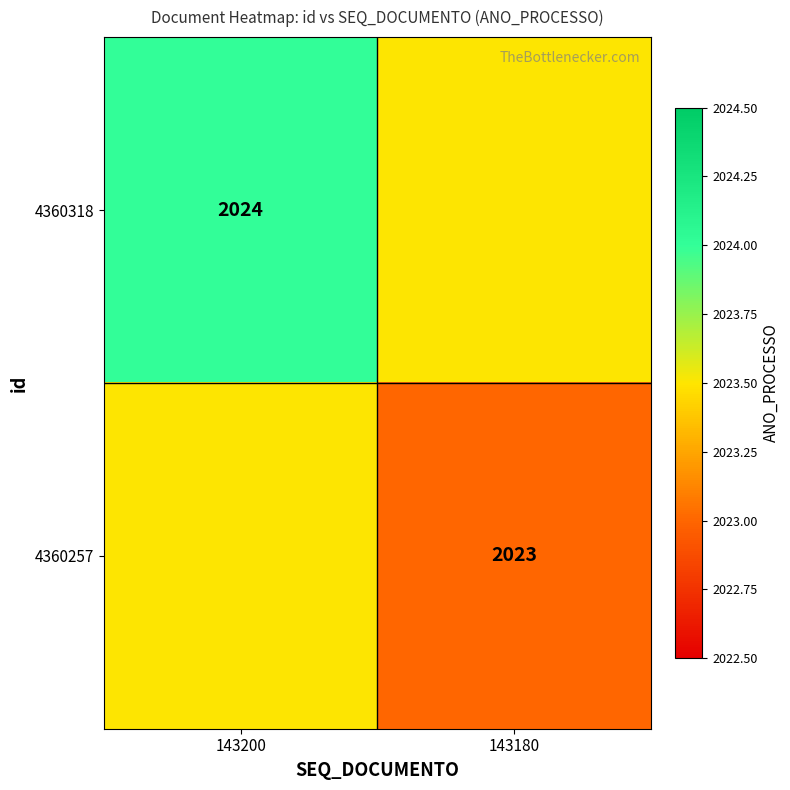

The 4360257 series shows 2023.0 at 143180. True or false?

True